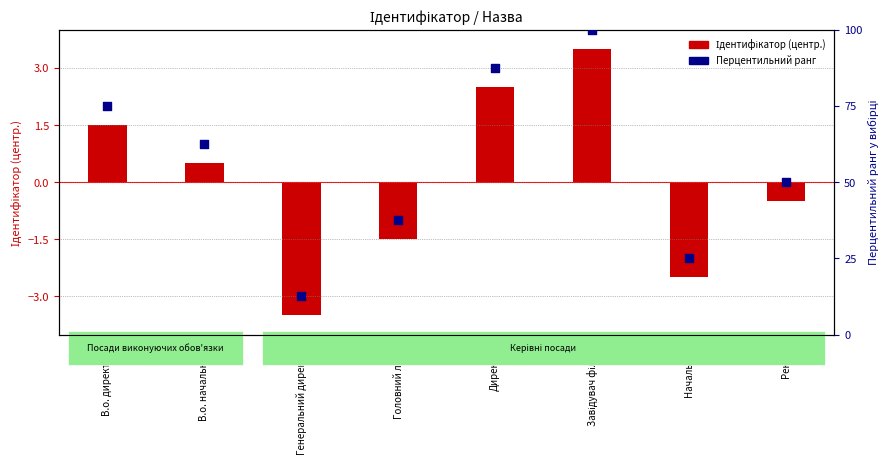

What is the total value across all series at Начальник?

22.5